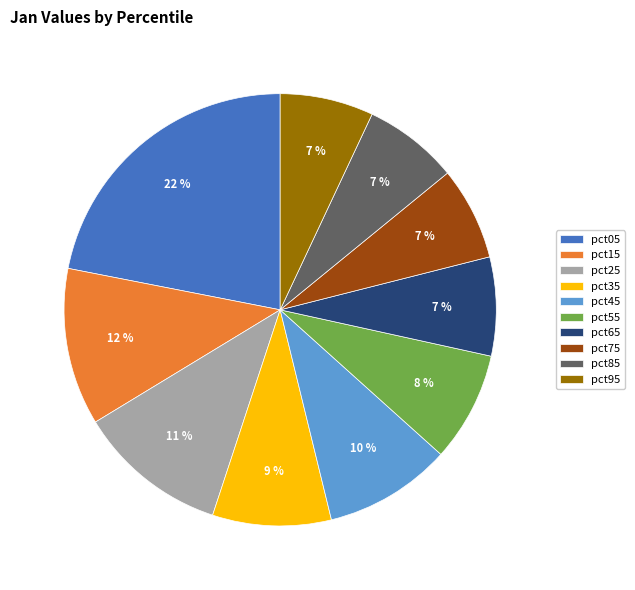

Do pct75 and pct25 together represent more than half of the pie?

No